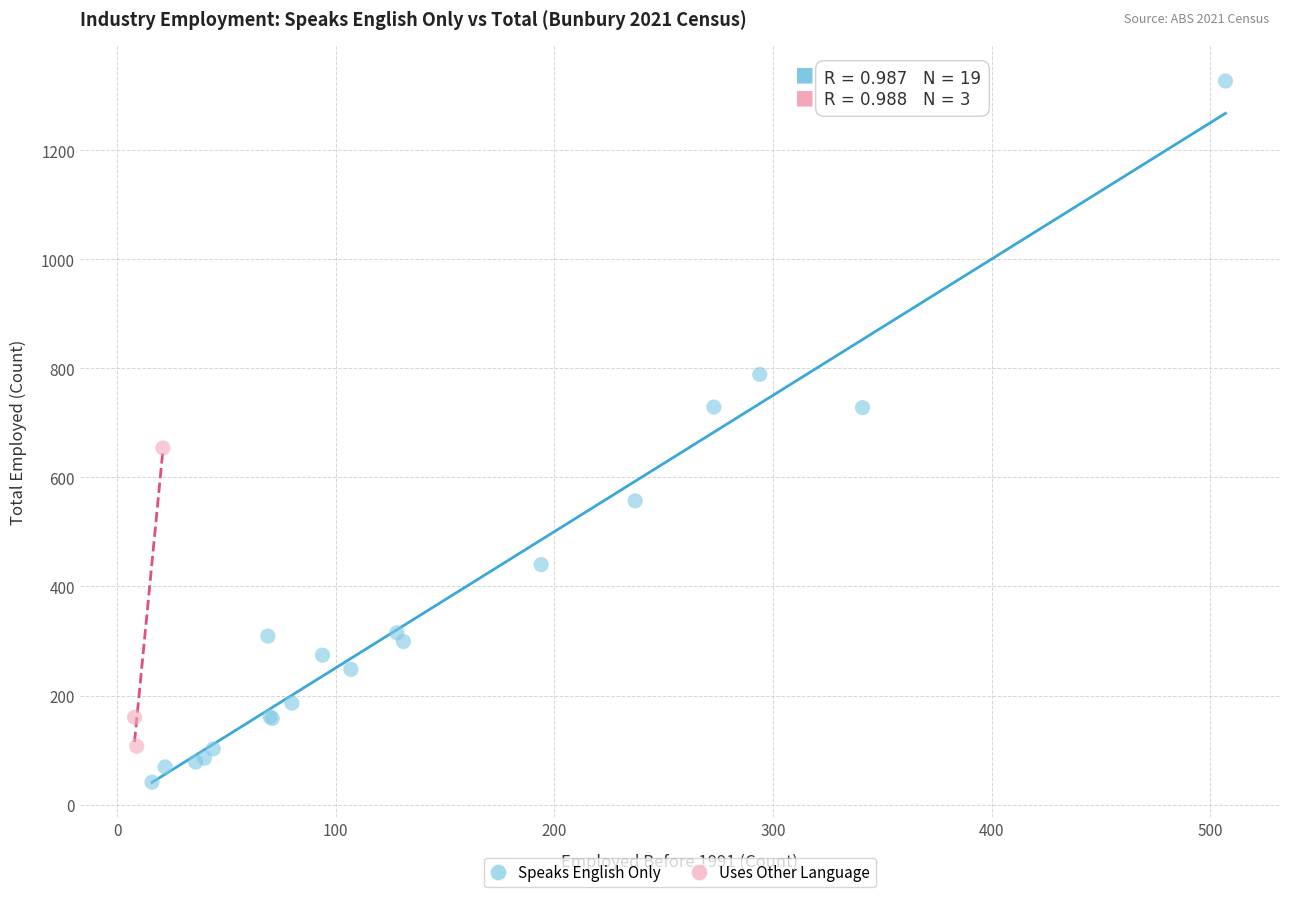

Which series reaches the minimum Y coordinate?

Speaks English Only